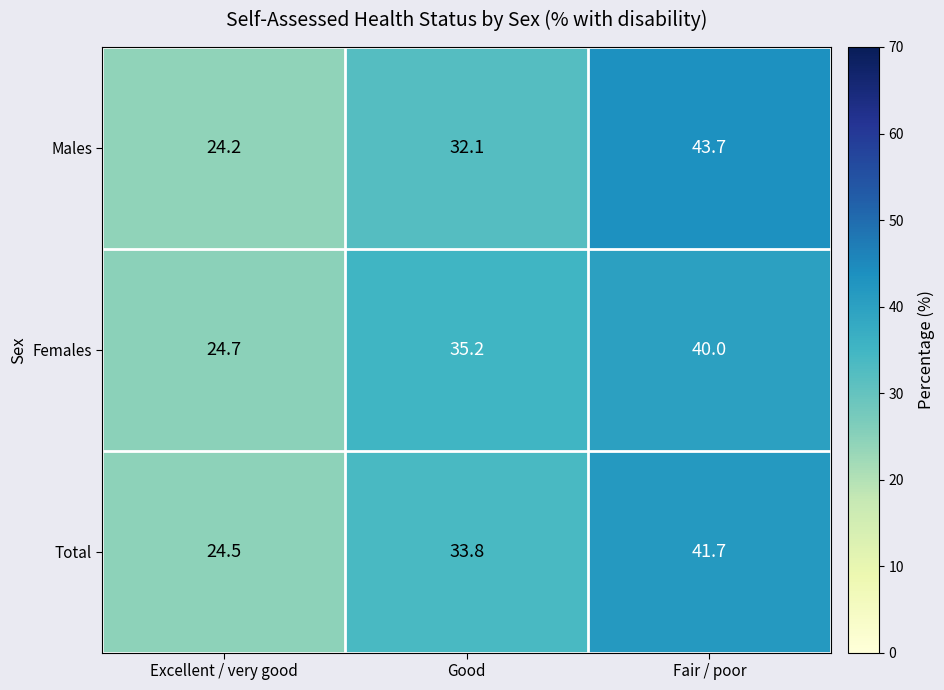

What is the minimum value shown in the chart?

24.2